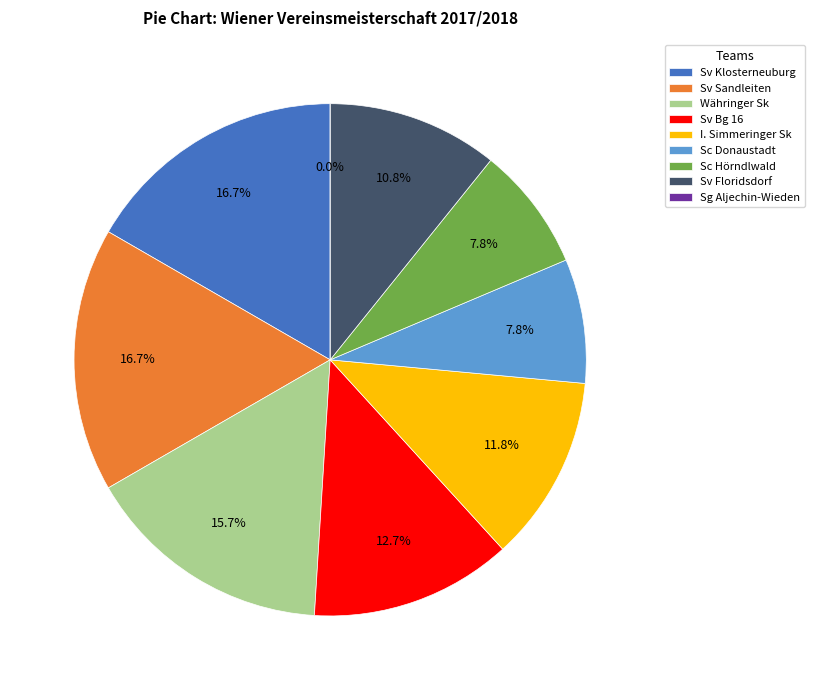

True or false: Sc Donaustadt accounts for 19% of the total.

False